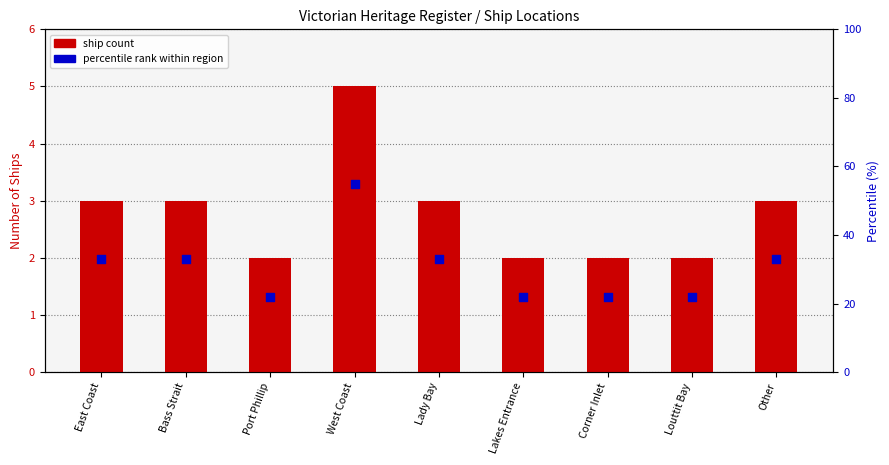

Which series has the largest total across all categories?

percentile rank within region